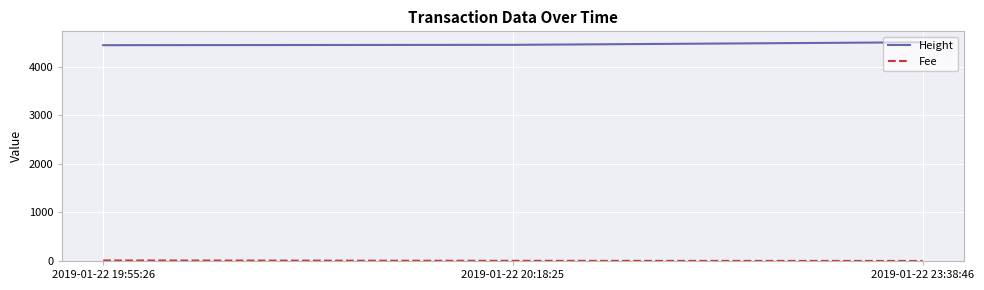

What is the average value of the Height series?

4471.3